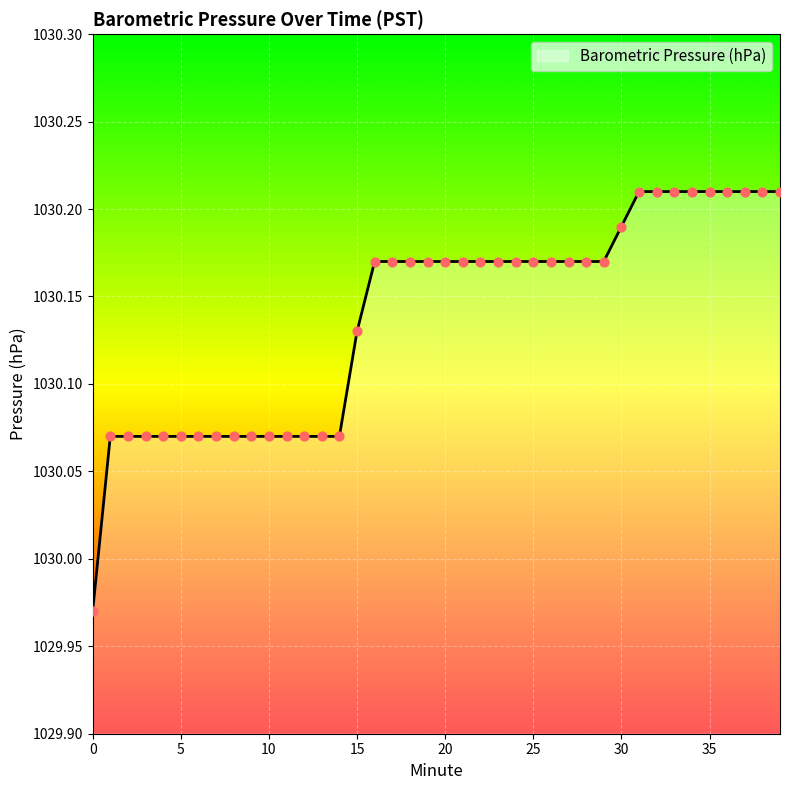

Does the chart have visible grid lines?

Yes